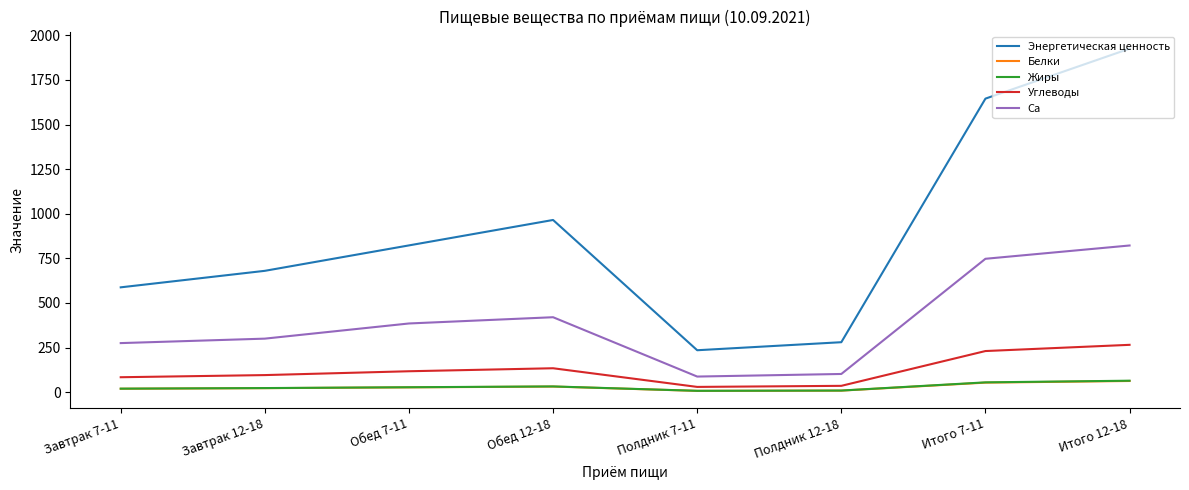

Which category has the lowest value in the Энергетическая ценность series?

Полдник 7-11